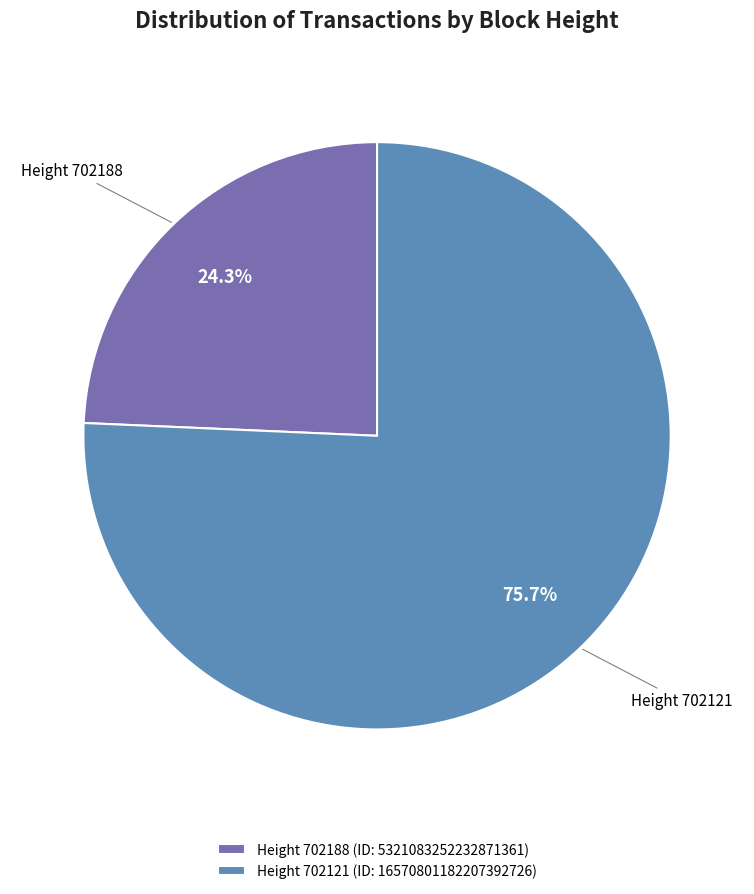

Is there a majority slice in this chart?

Yes